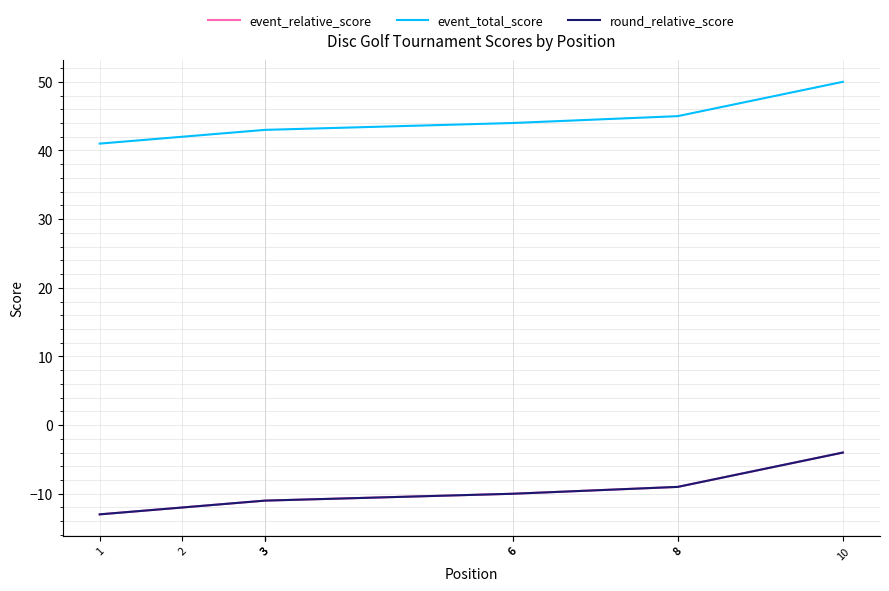

What is the greatest value displayed?

50